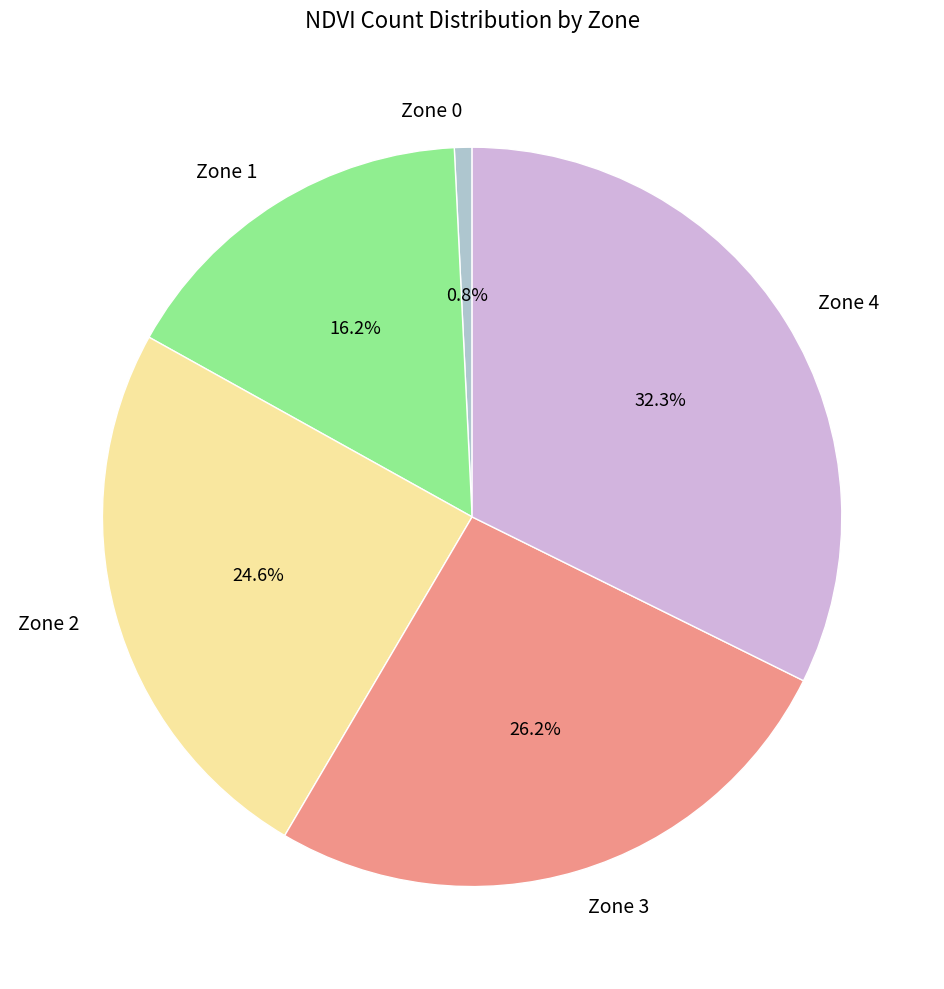

How many segments does this pie chart have?

5